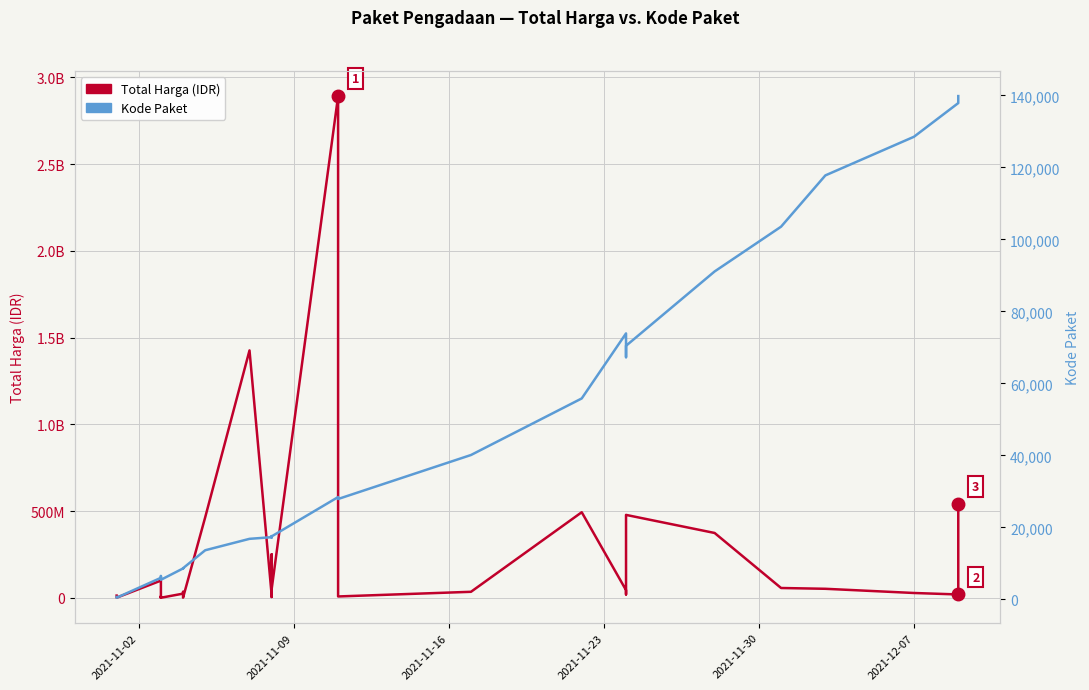

True or false: Kode Paket and Total Harga (IDR) intersect in this chart.

False